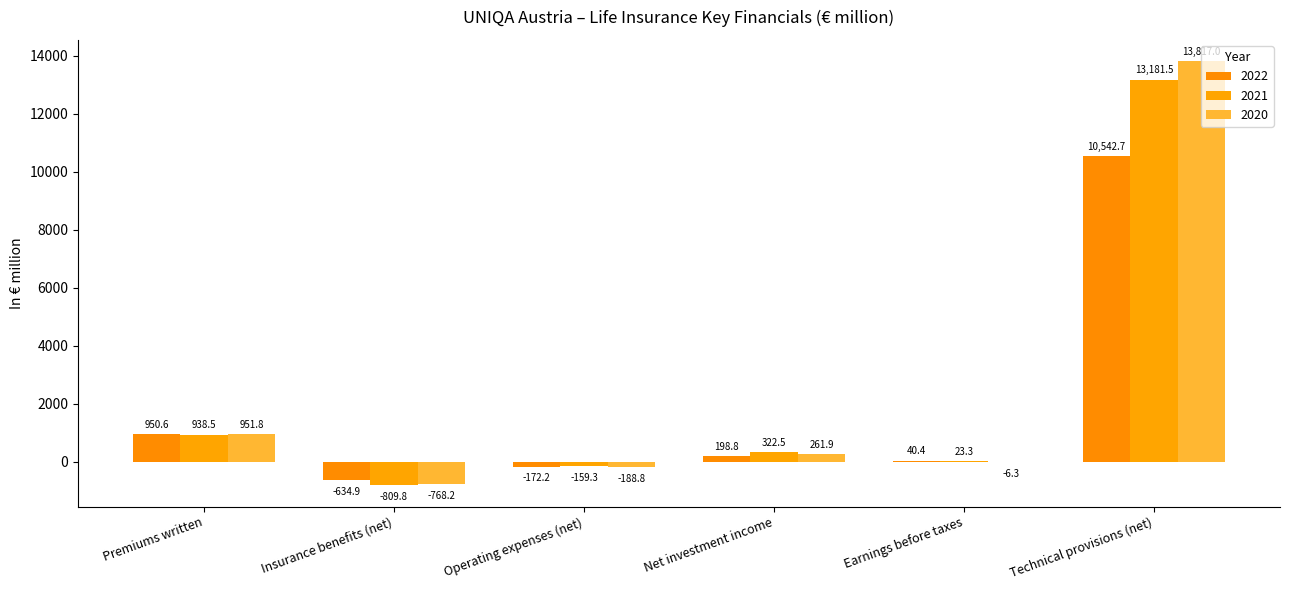

Are the bars horizontal?

No